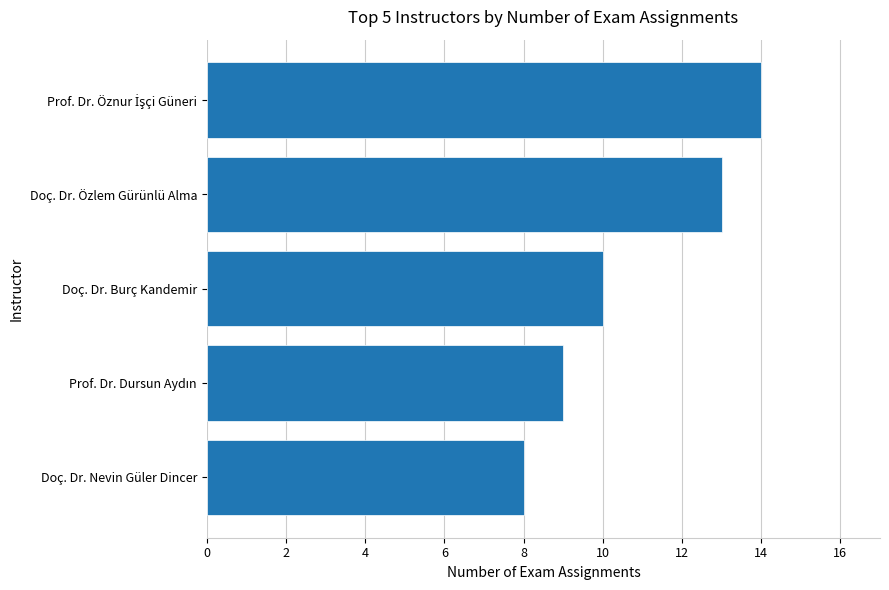

Reading top to bottom, list all the values displayed in this chart.

14	13	10	9	8